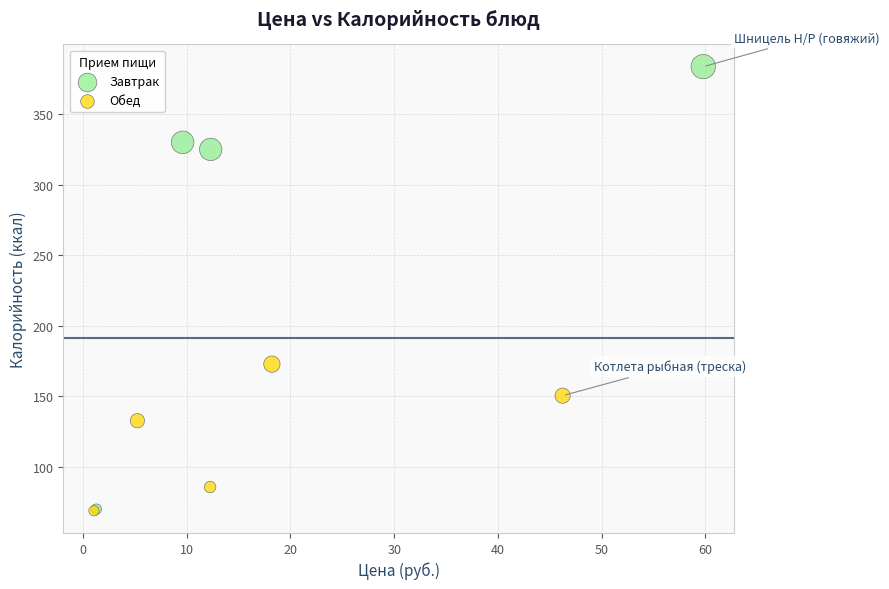

What are all the series names shown in the legend?

Завтрак, Обед